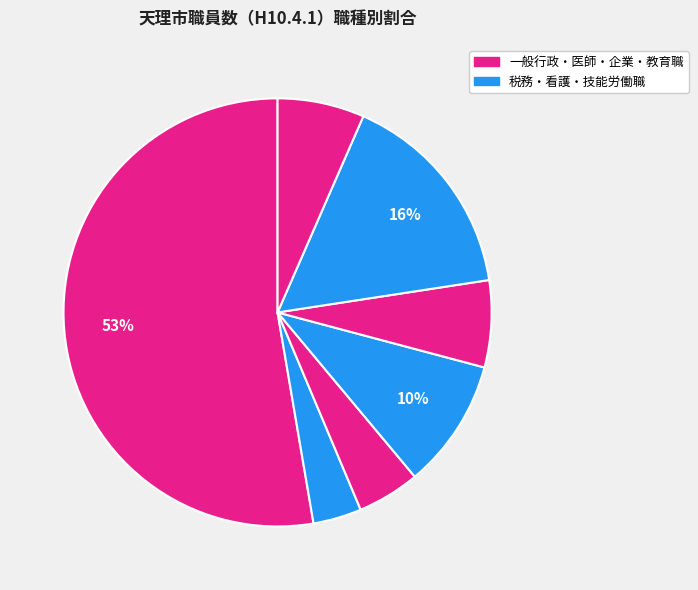

How many segments does this pie chart have?

7